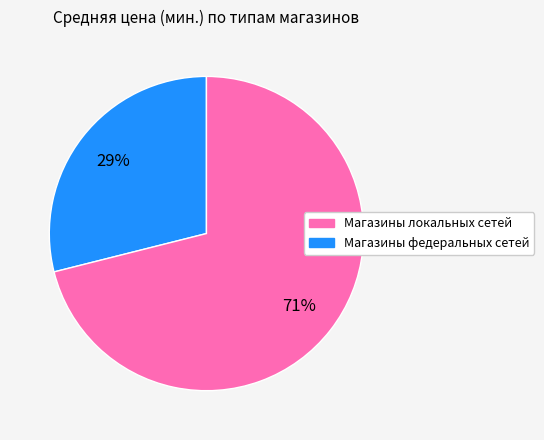

To the nearest percent, what is the average slice percentage?

50%